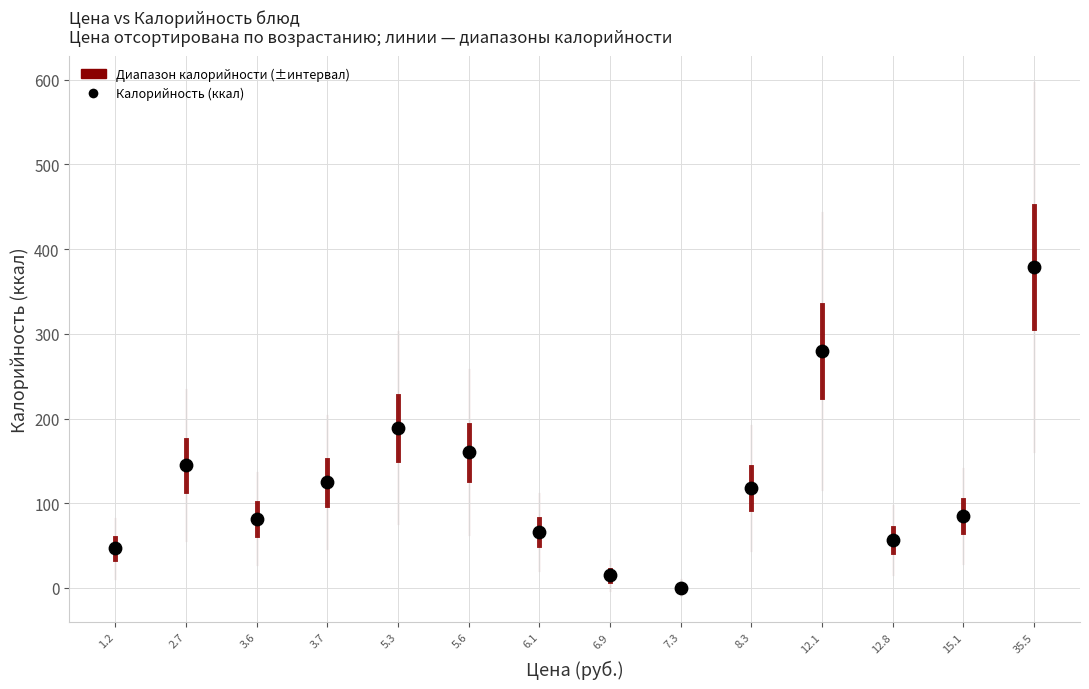

What is the range of Y values (max minus min)?

379.0